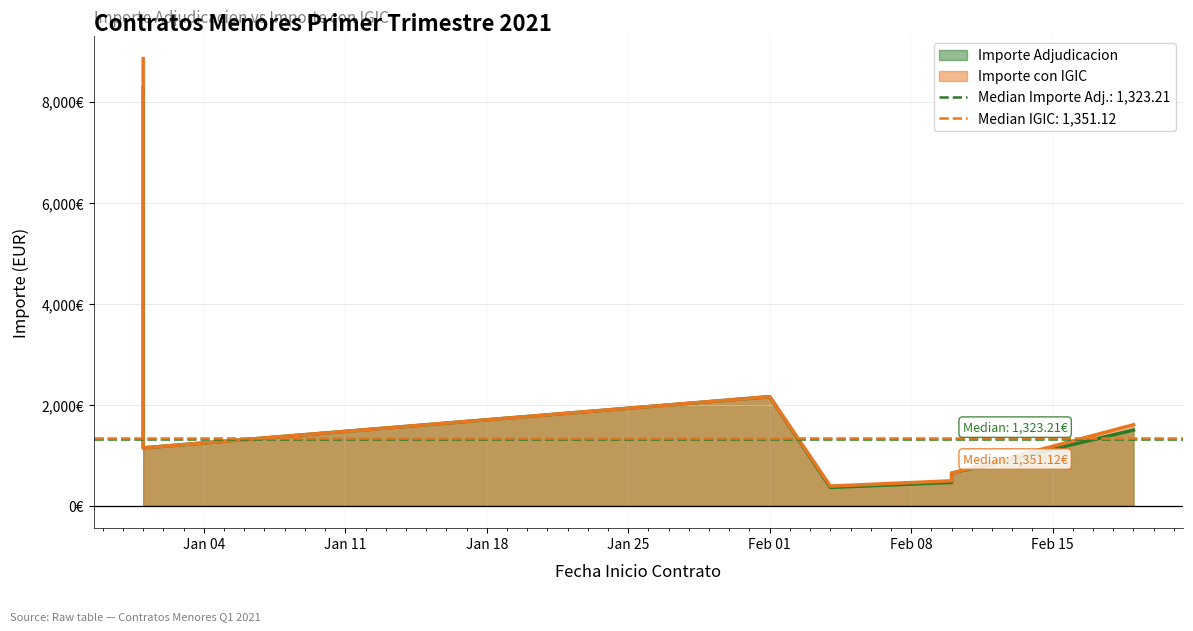

How many data points in Importe con IGIC are above 1555?

4